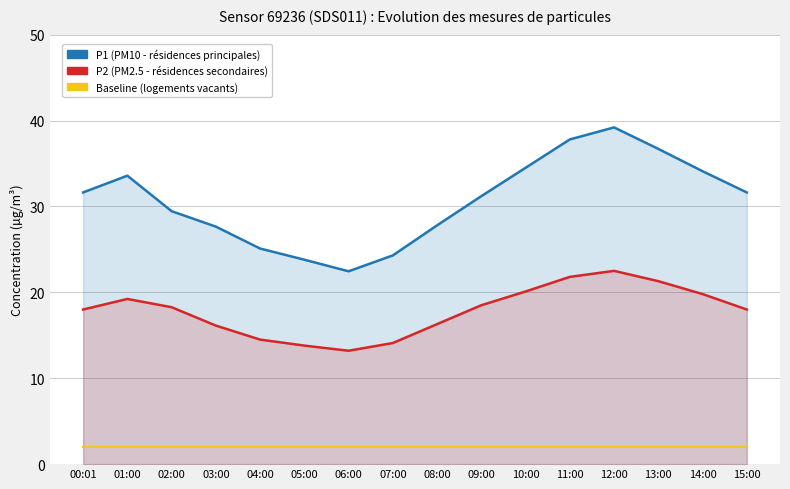

Which series has the widest spread of values?

P1